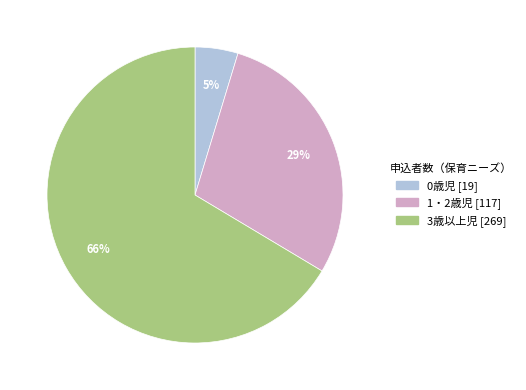

The 1・2歳児 slice represents 29% of the pie. True or false?

True